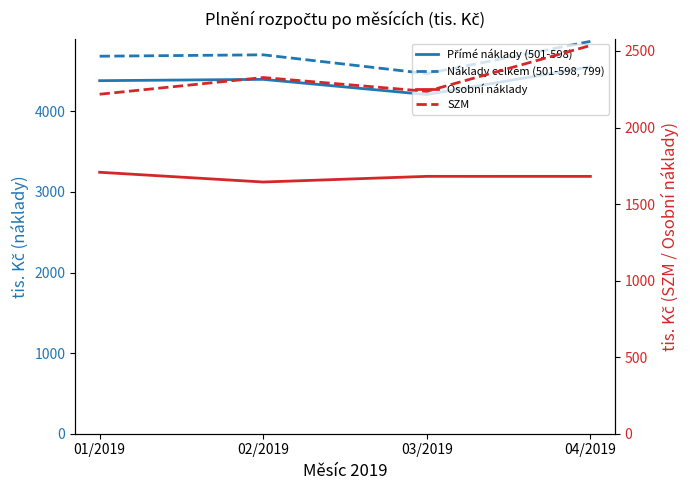

Is it true that Přímé náklady (501-598) equals 4553.7 at 04/2019?

True